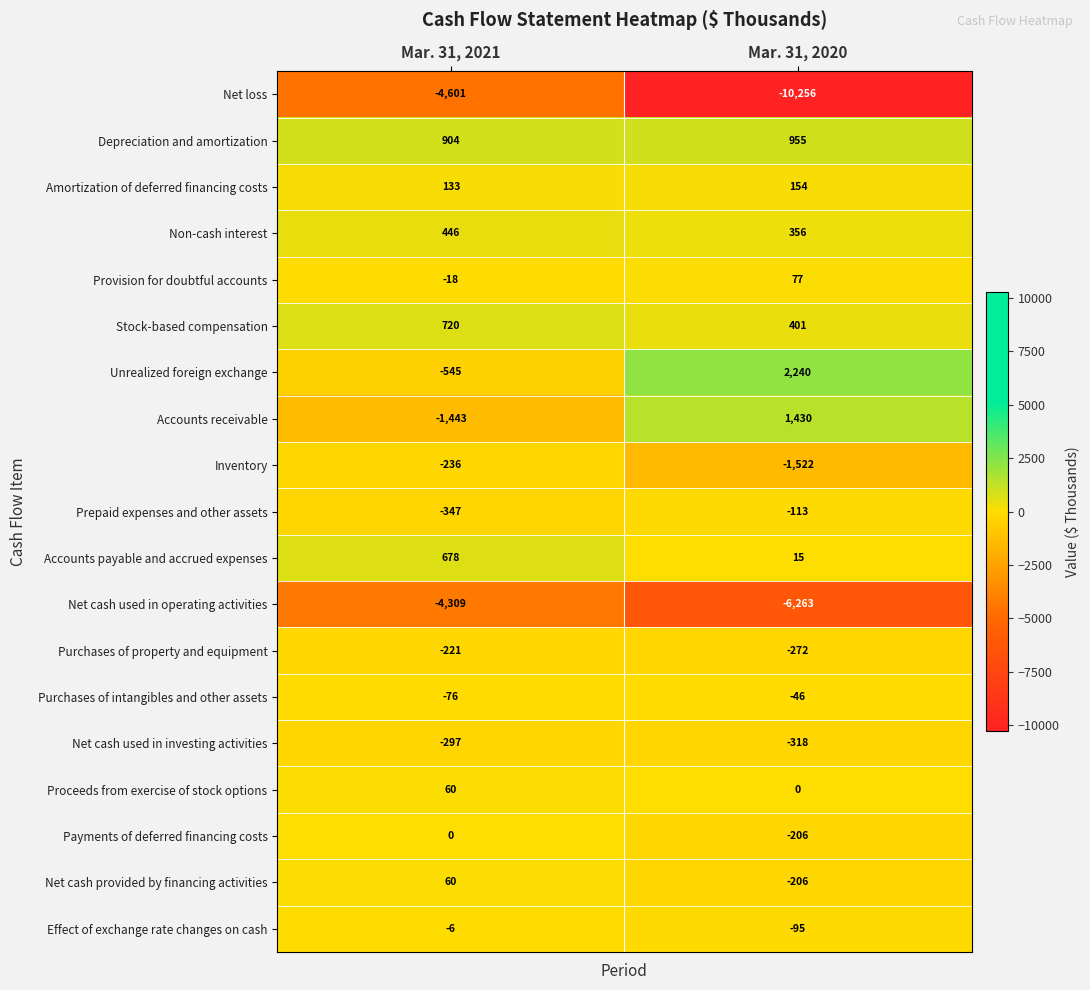

The value of Inventory at Mar. 31, 2021 is -88. True or false?

False